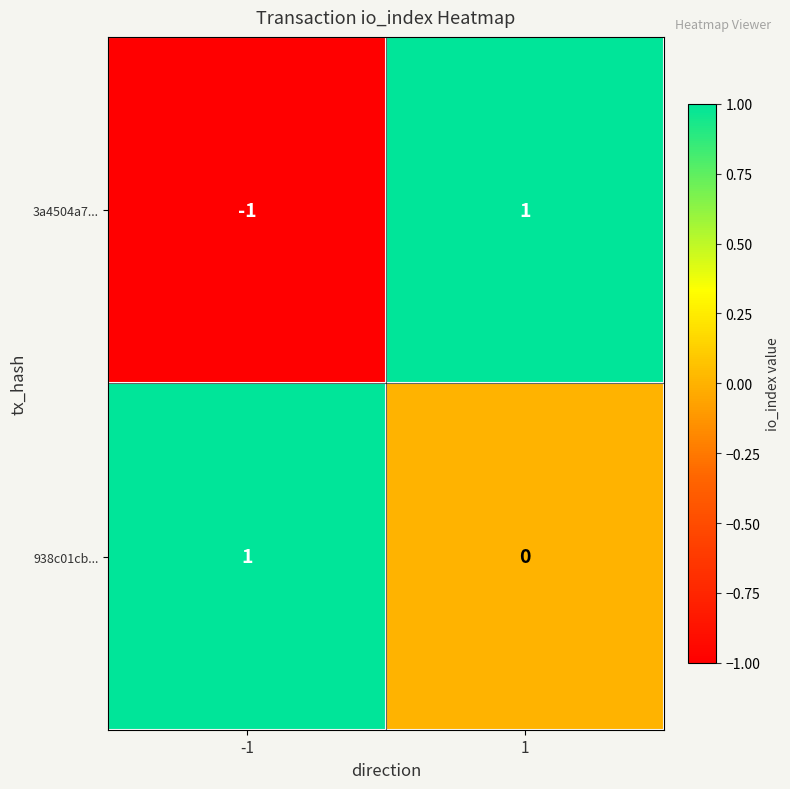

Which series changed the most between -1 and 1?

3a4504a7...